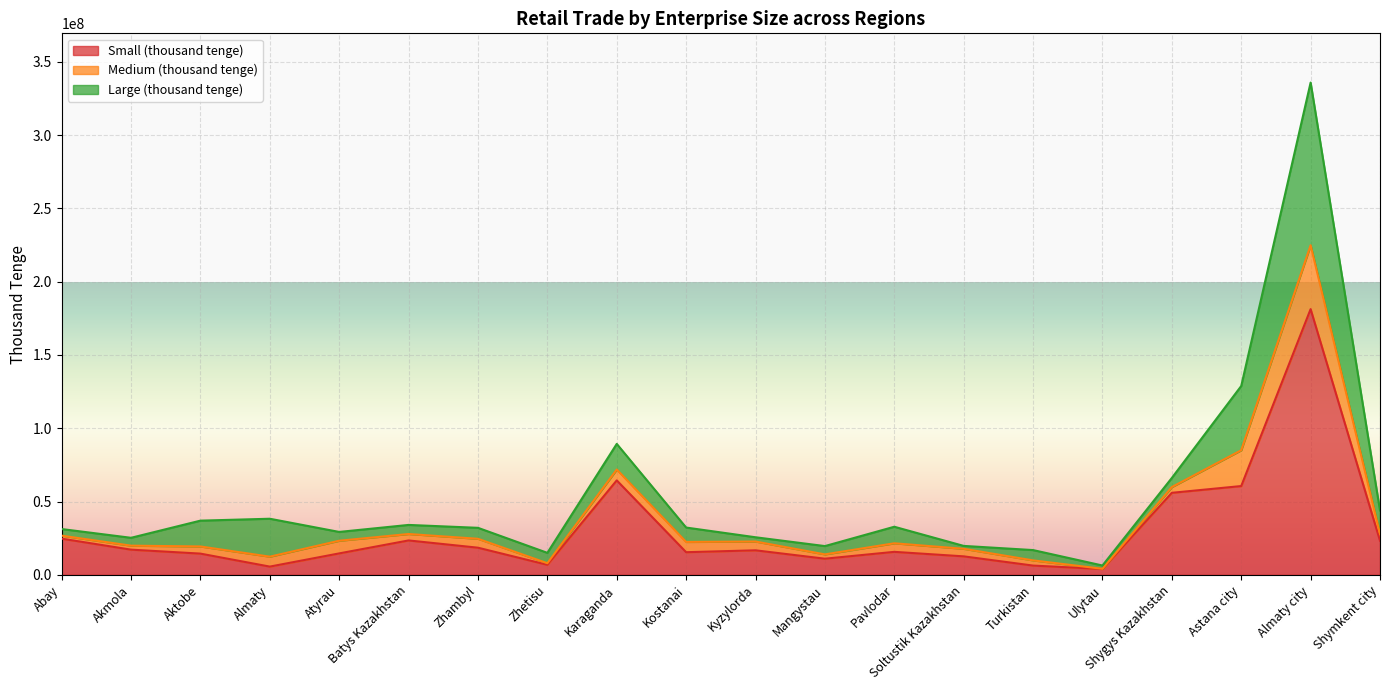

Which series has the largest total across all categories?

Small (thousand tenge)